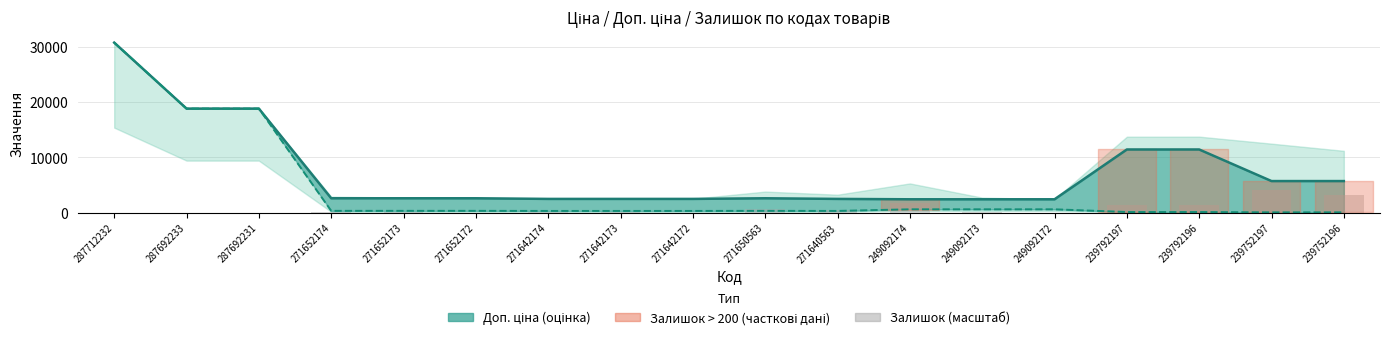

Is it true that Ціна equals 324.8 at 271650563?

True